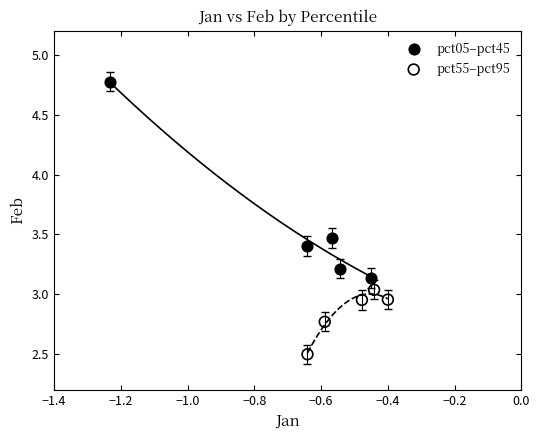

Which series reaches the maximum Y coordinate?

pct05–pct45